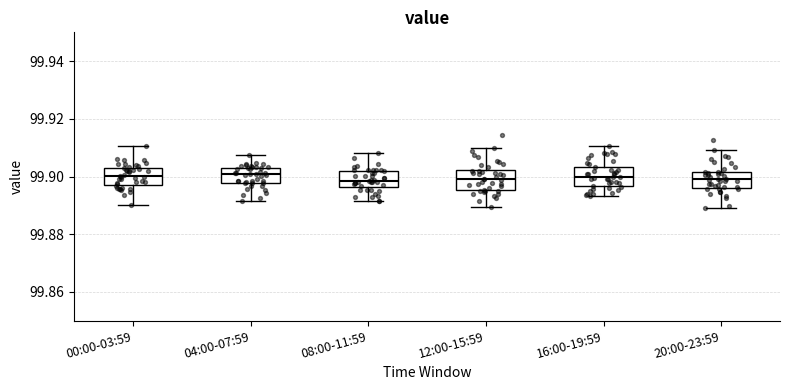

Reading left to right, transcribe this box plot: for each box, give where its median line is, the range the box spans, and where its two whiskers end, as read against the y-axis. The values are not printed on the chart, so give them approximately, as read against the axis.

00:00-03:59: median 99.900, box 99.898 to 99.904, whiskers 99.890 to 99.910
04:00-07:59: median 99.900, box 99.898 to 99.904, whiskers 99.892 to 99.908
08:00-11:59: median 99.898, box 99.896 to 99.902, whiskers 99.892 to 99.908
12:00-15:59: median 99.900, box 99.896 to 99.902, whiskers 99.890 to 99.910
16:00-19:59: median 99.900, box 99.896 to 99.904, whiskers 99.894 to 99.910
20:00-23:59: median 99.900, box 99.896 to 99.902, whiskers 99.890 to 99.910